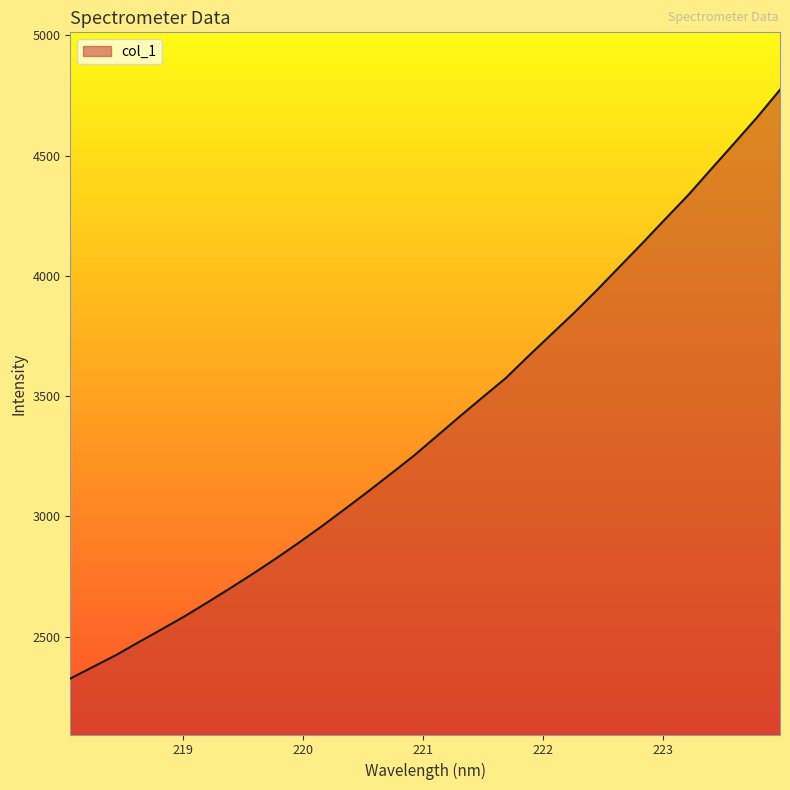

True or false: there are more than 2 points higher than both neighbors.

False